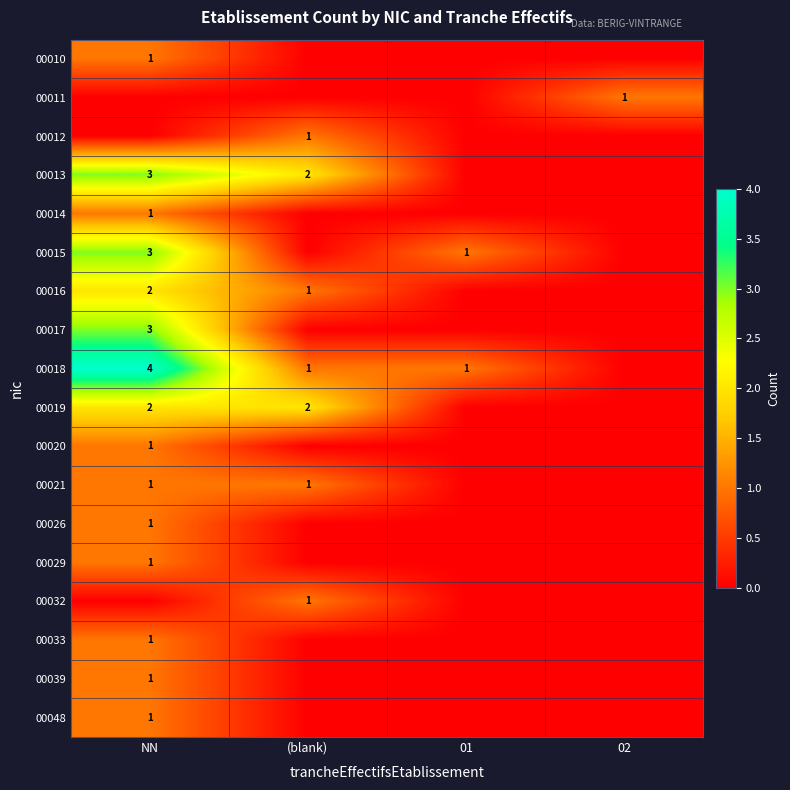

At how many categories does at least one series exceed 3?

1